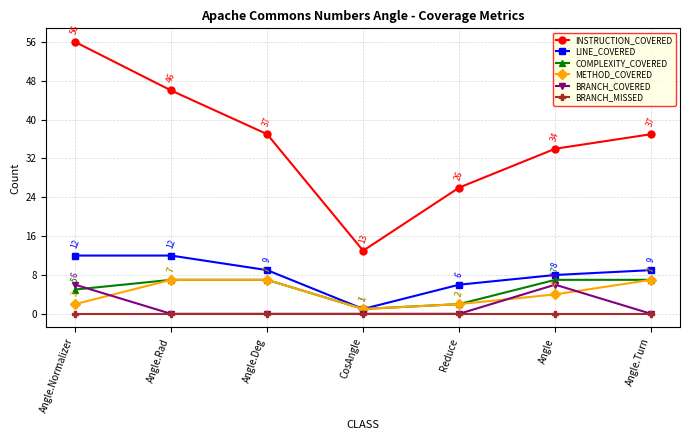

Which series has the largest total across all categories?

INSTRUCTION_COVERED